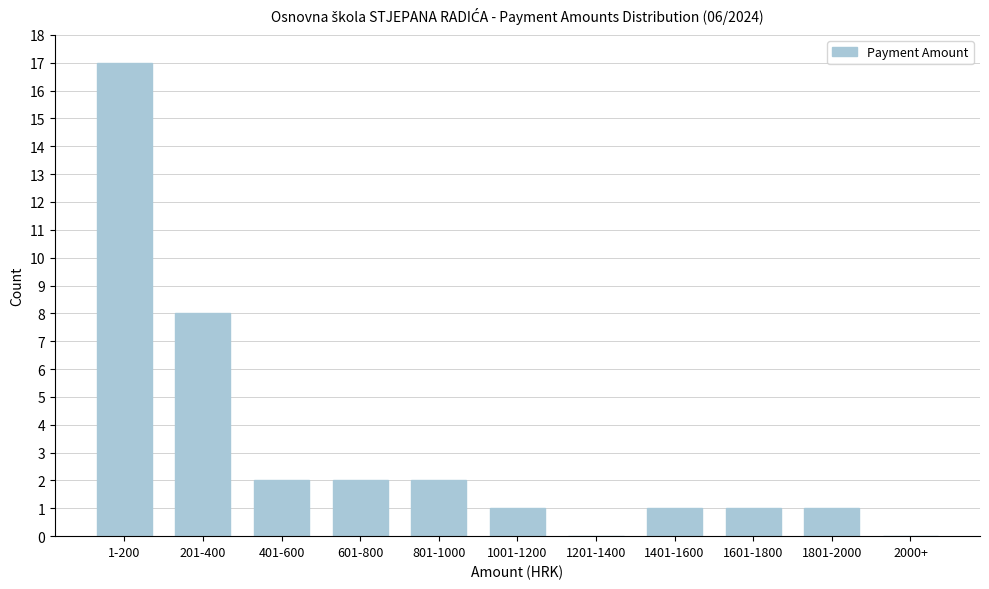

Reading right to left, what are all the values shown in this chart?

2000+=0	1801-2000=1	1601-1800=1	1401-1600=1	1201-1400=0	1001-1200=1	801-1000=2	601-800=2	401-600=2	201-400=8	1-200=17